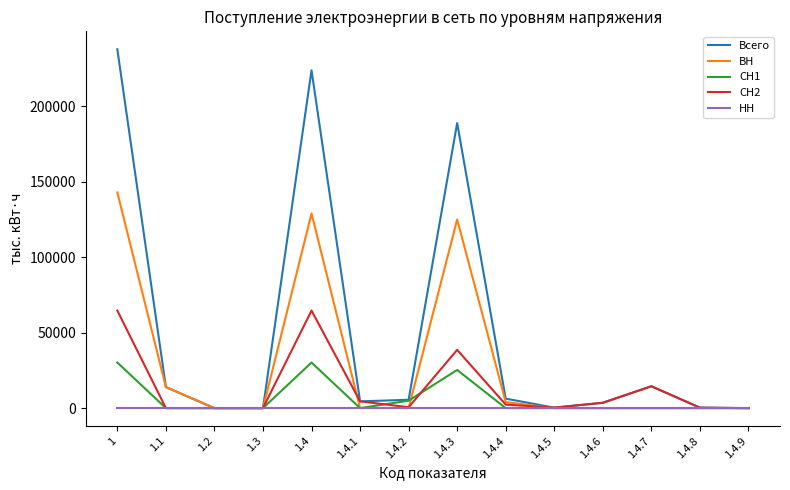

At which category is the sum across all series the highest?

1